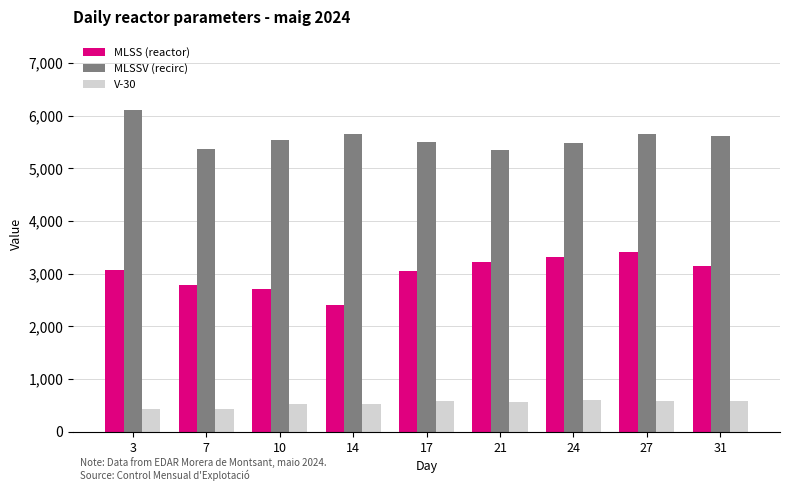

What is the spread (max minus min) of values at 24?

4885